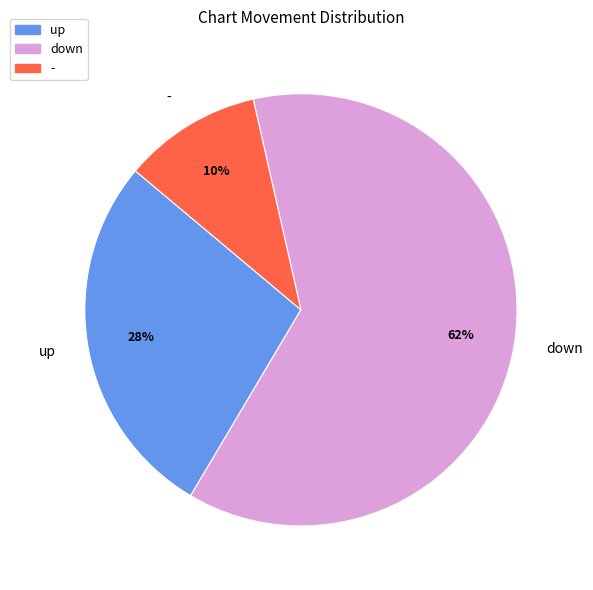

Rank the categories by value from lowest to highest.

-, up, down